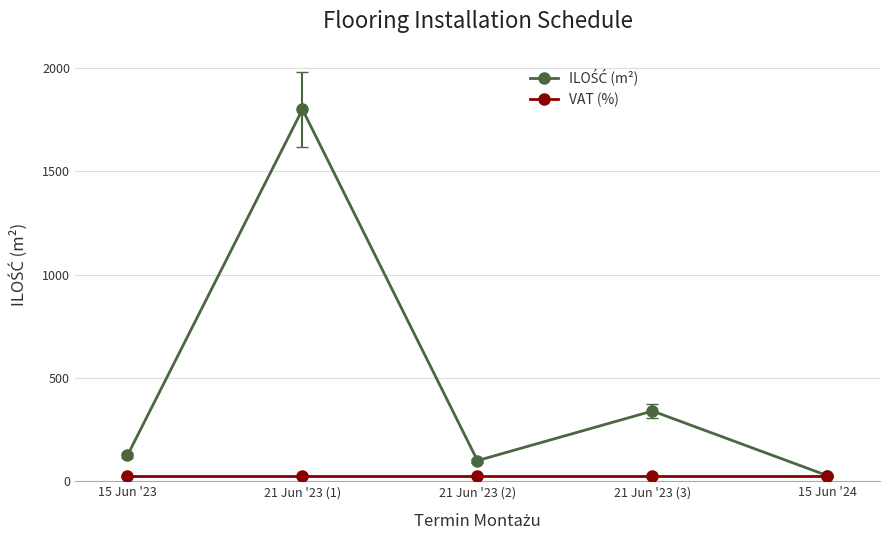

How many lines are shown in the chart?

2